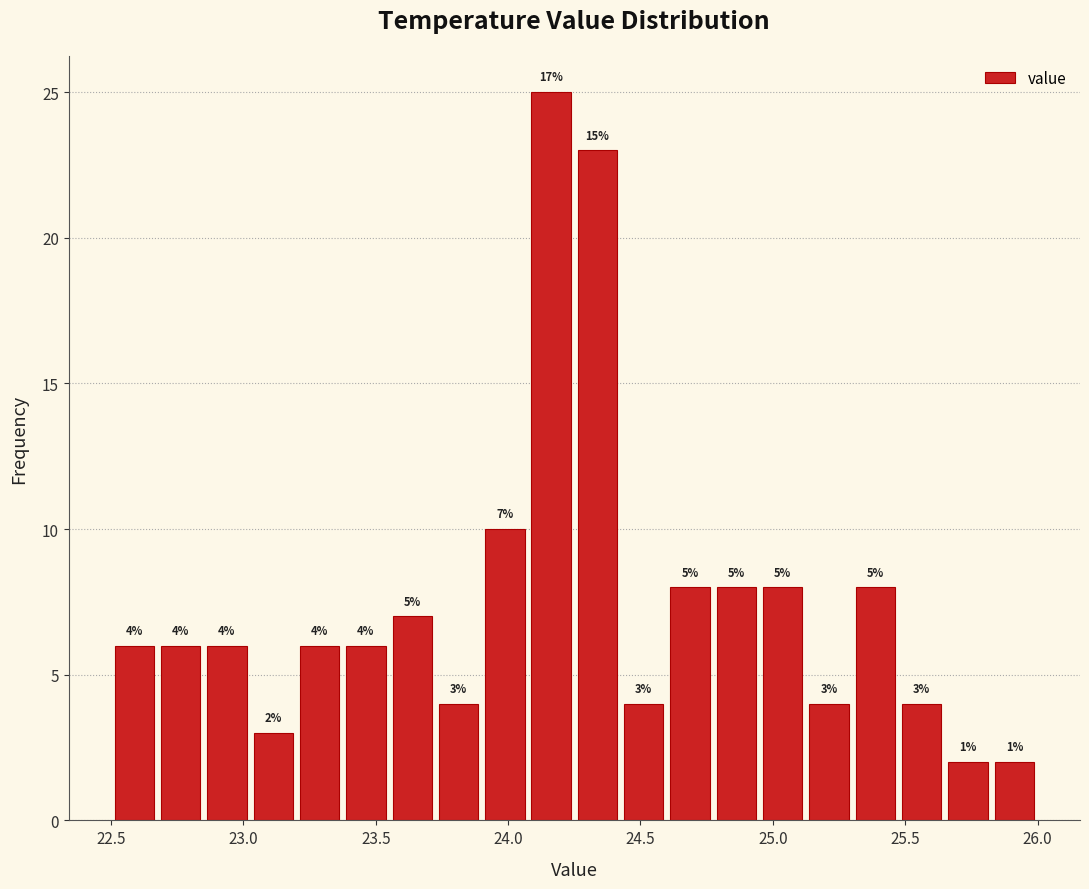

Around what value on the x-axis is the tallest bar? Give the approximate position of its centre, as read against the axis.

24.15